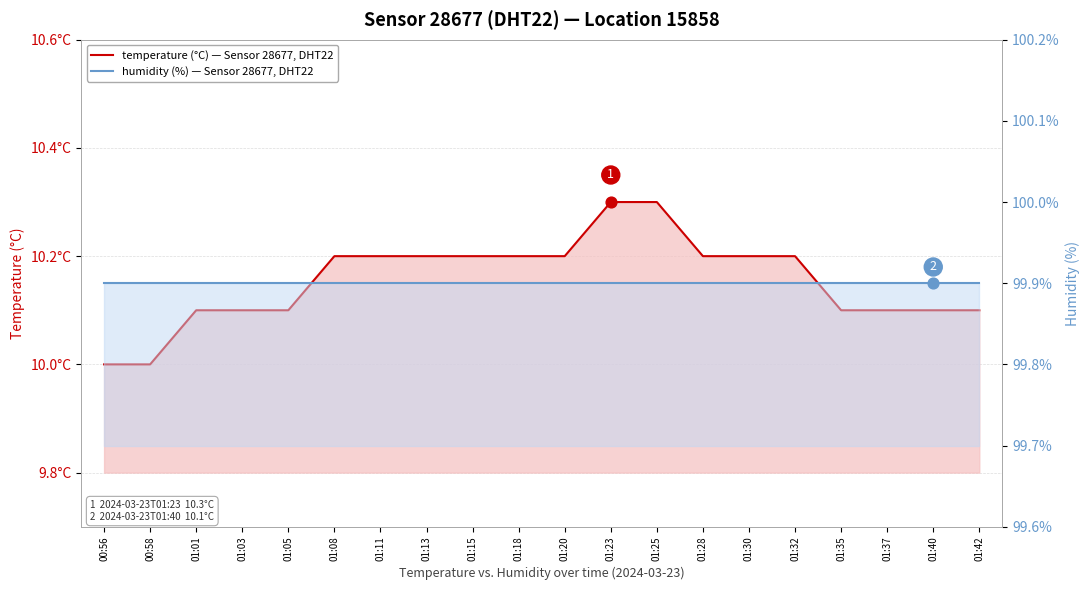

At how many categories does at least one series exceed 97?

20